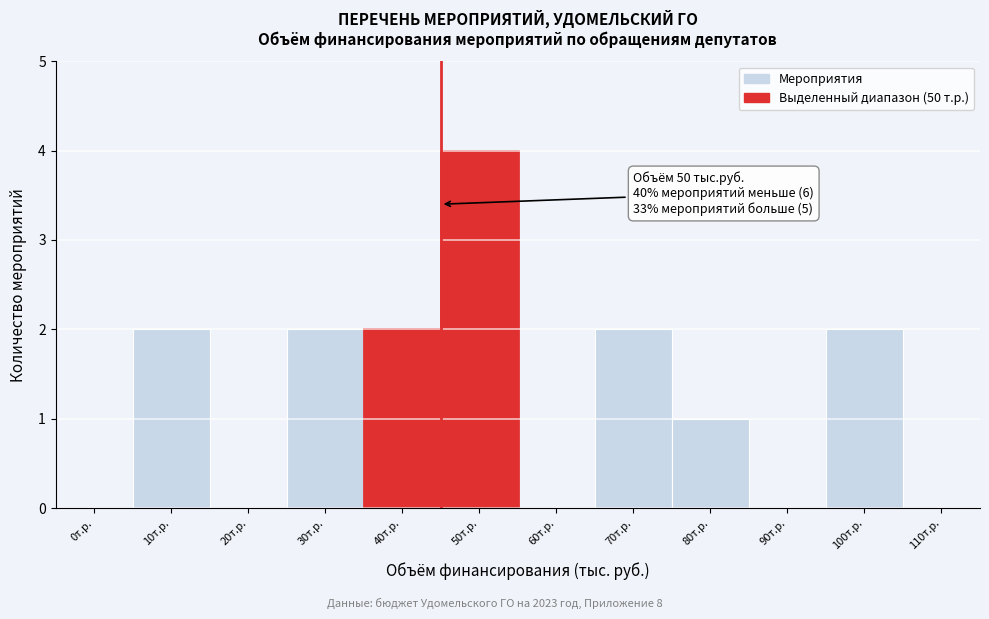

Reading right to left, extract all data points from this chart.

110т.р.=0	100т.р.=2	90т.р.=0	80т.р.=1	70т.р.=2	60т.р.=0	50т.р.=4	40т.р.=2	30т.р.=2	20т.р.=0	10т.р.=2	0т.р.=0